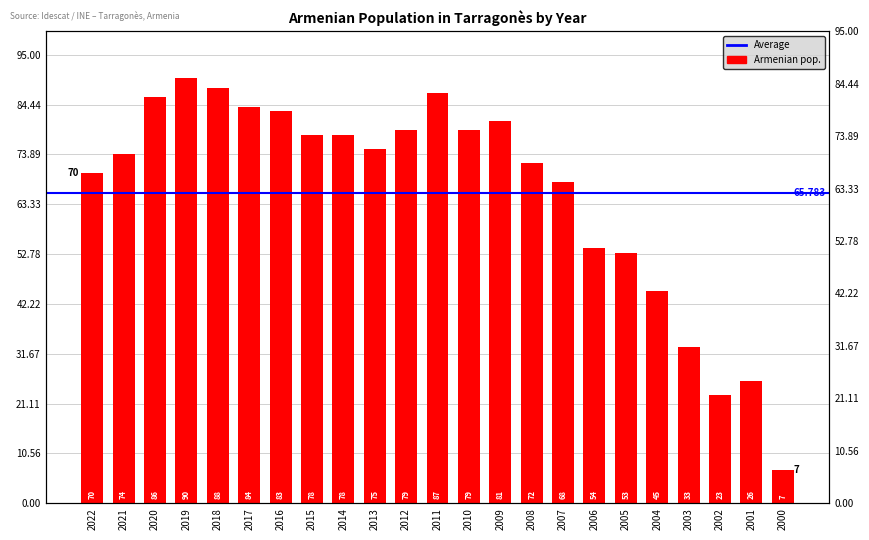

How many bars are there in total?

23